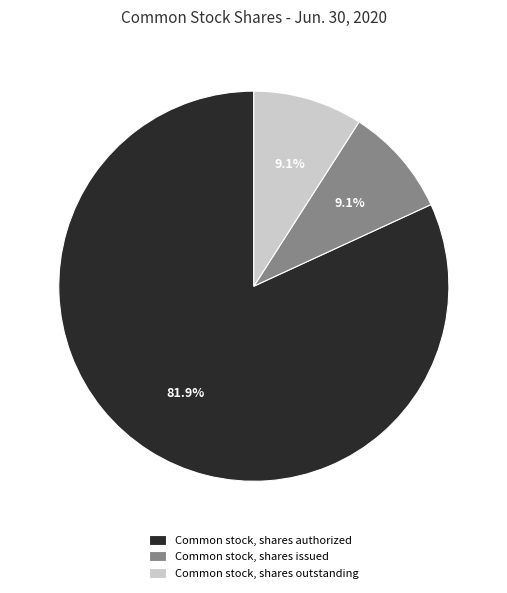

Which category has the biggest portion of the pie?

Common stock, shares authorized